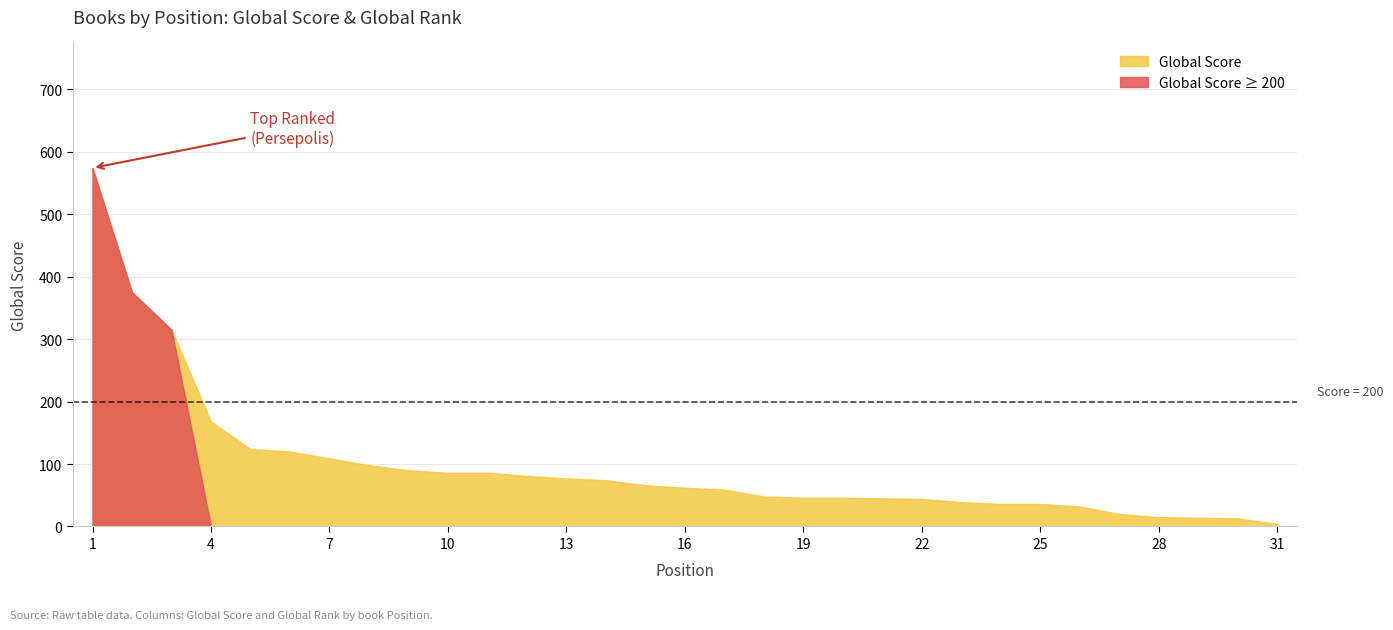

What is the average value of the Global Score series?

97